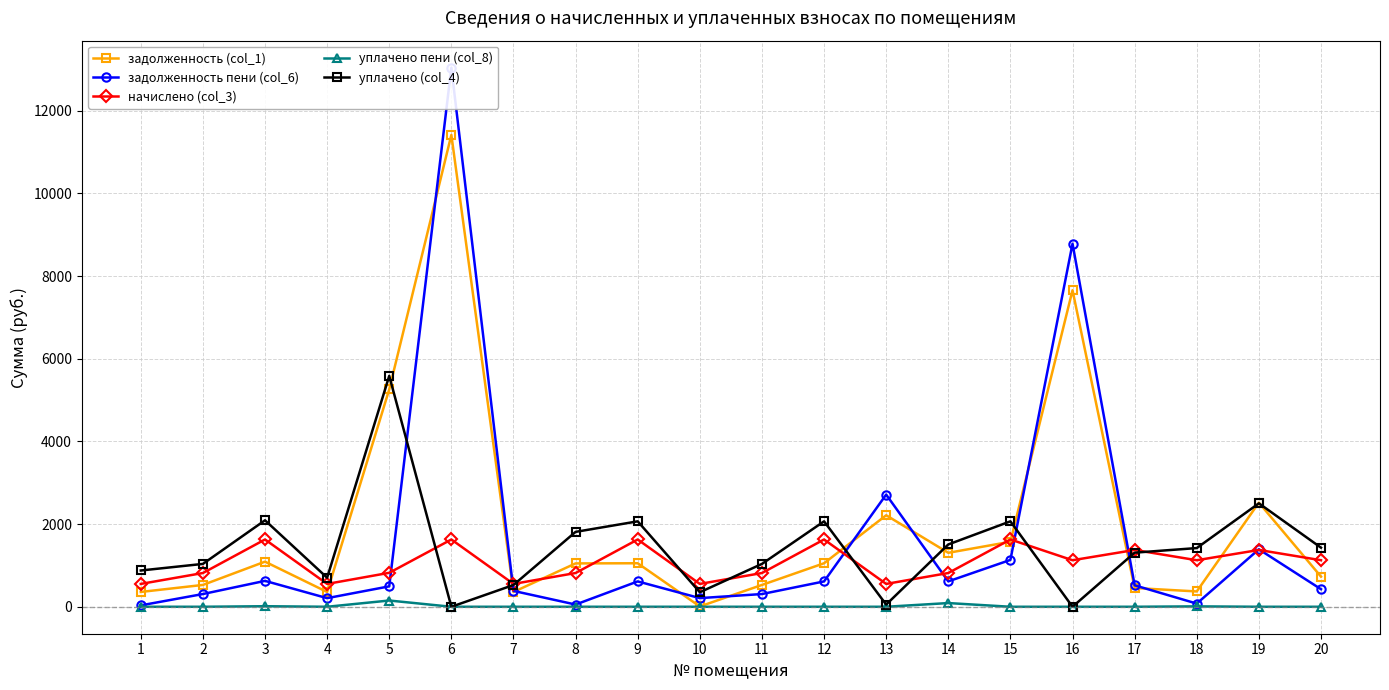

Which series has the largest range (max minus min)?

задолженность пени (col_6)